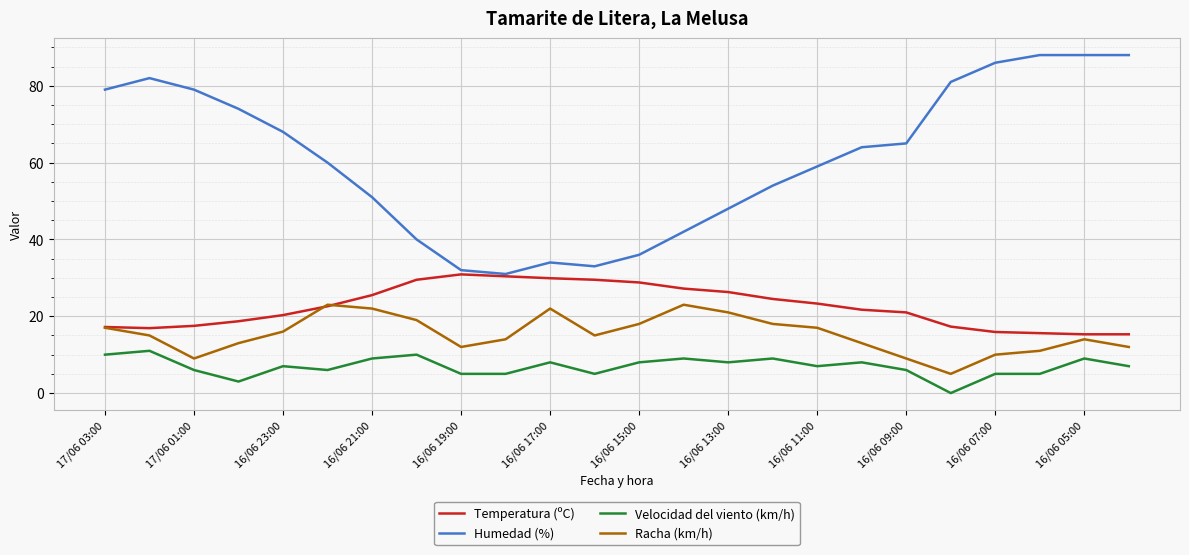

What is the sum of all Velocidad del viento (km/h) values?

166.0